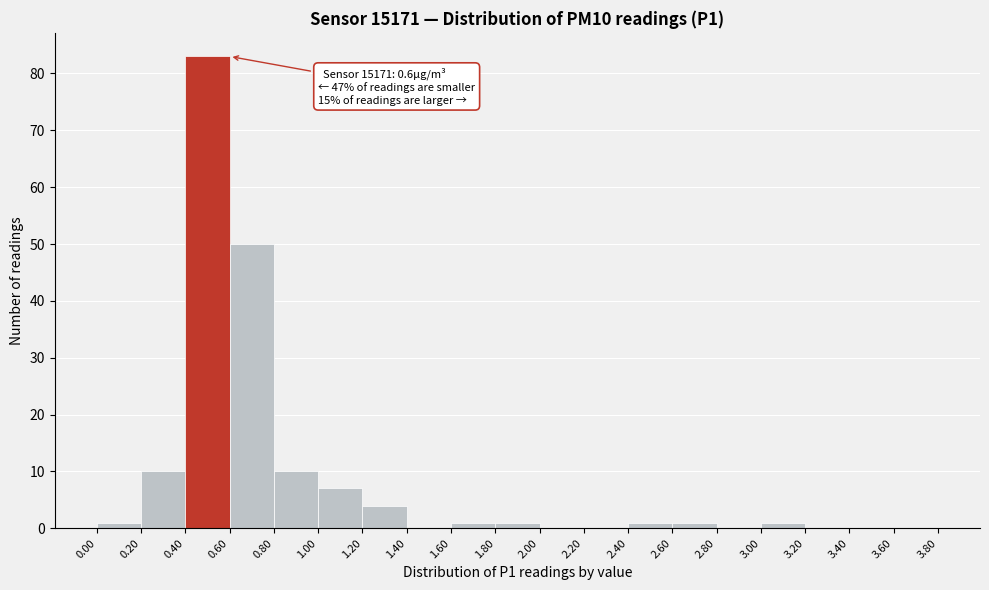

Over which range of the x-axis is the bar tallest?

0.40 to 0.60